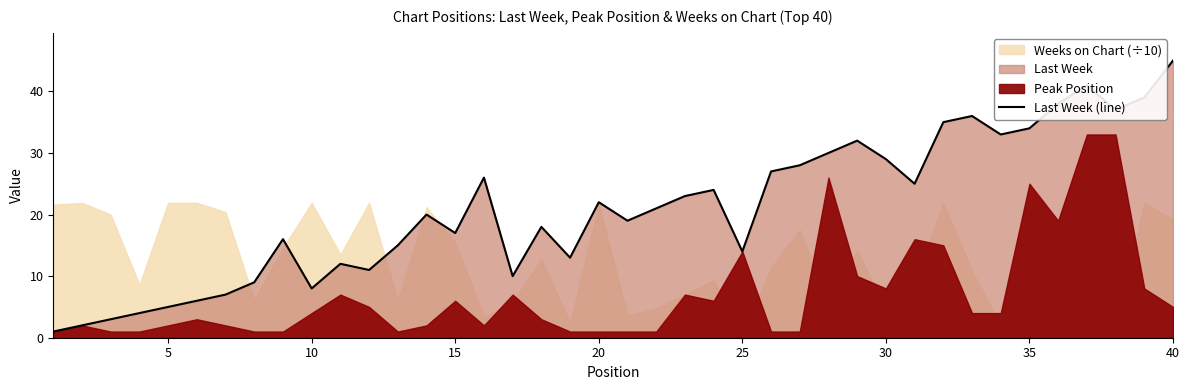

What is the maximum value for Last Week (line)?

45